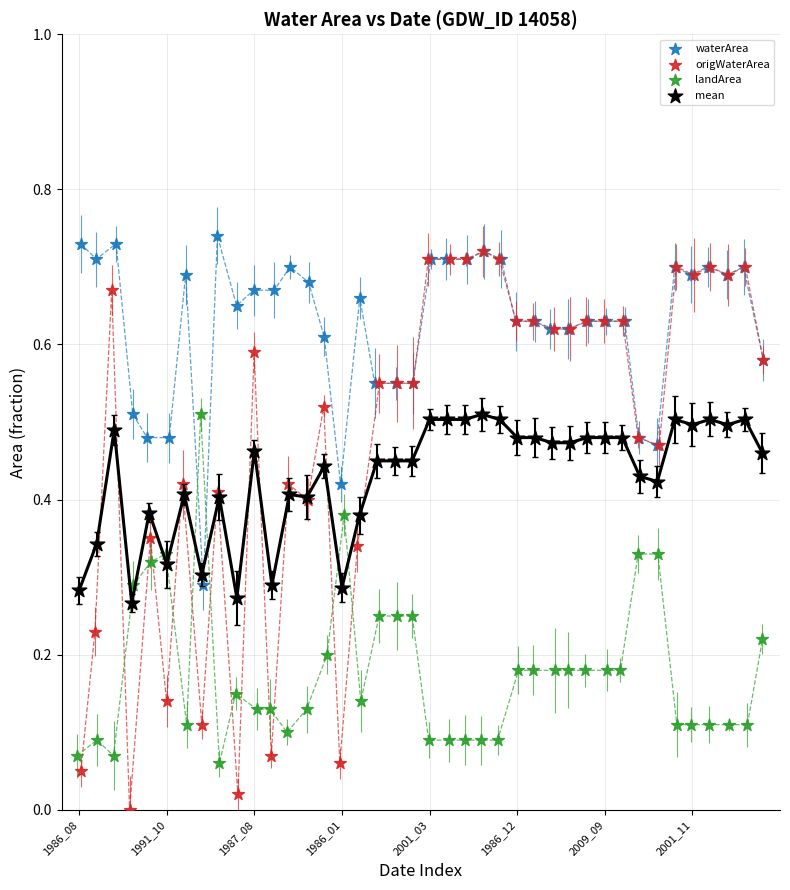

Which series has the widest spread of Y values?

origWaterArea